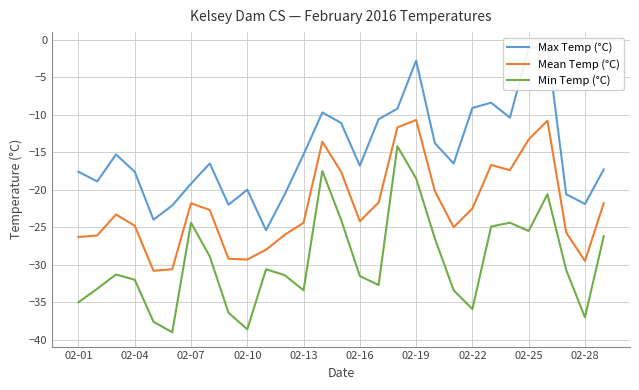

True or false: Mean Temp (°C) and Max Temp (°C) cross at least once.

False